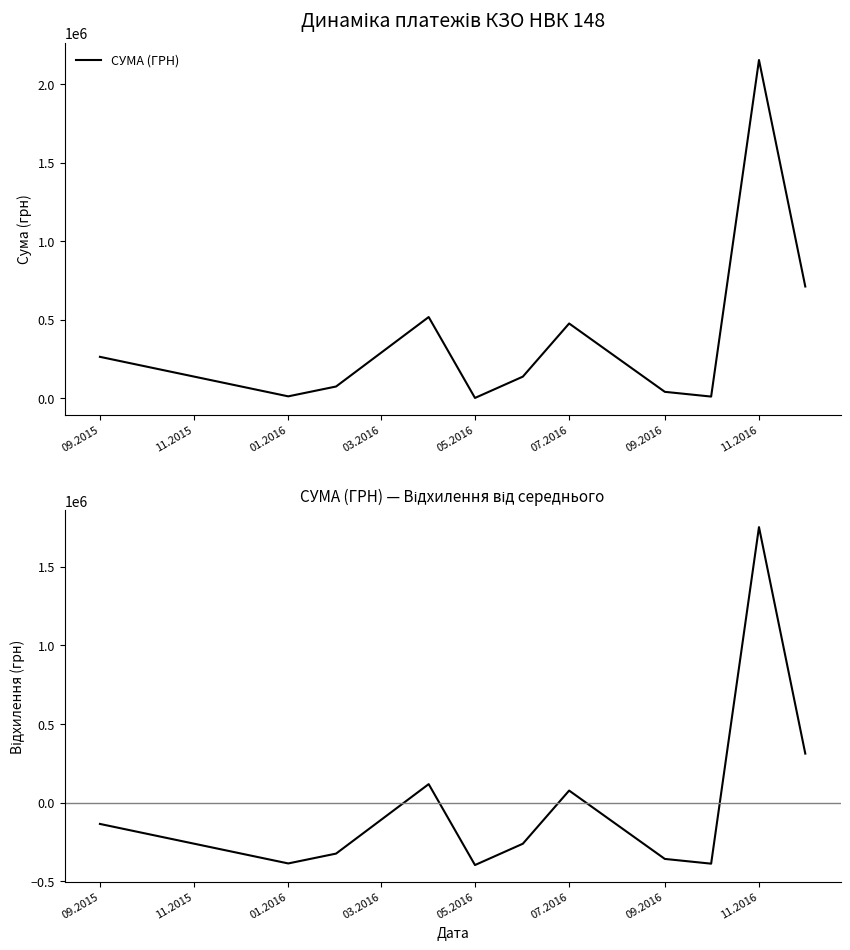

Which series has the widest spread of values?

СУМА (ГРН)